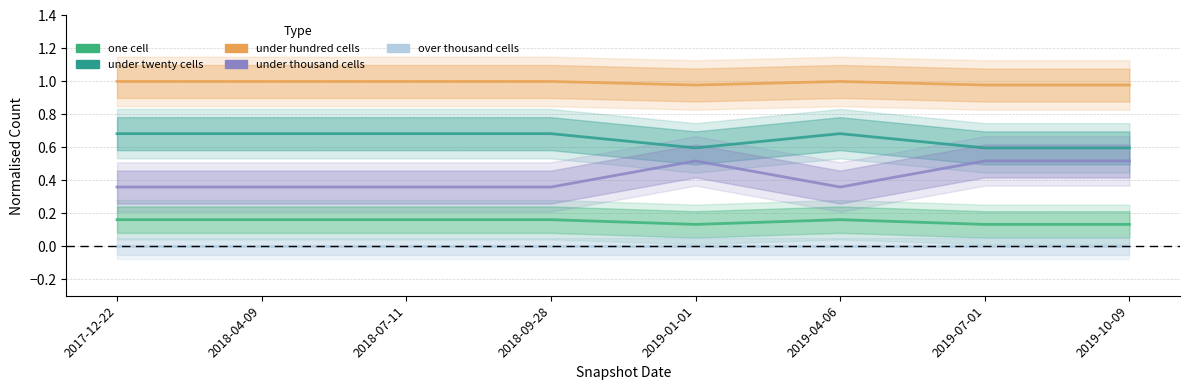

Read the under thousand cells value at 2018-09-28.

0.4